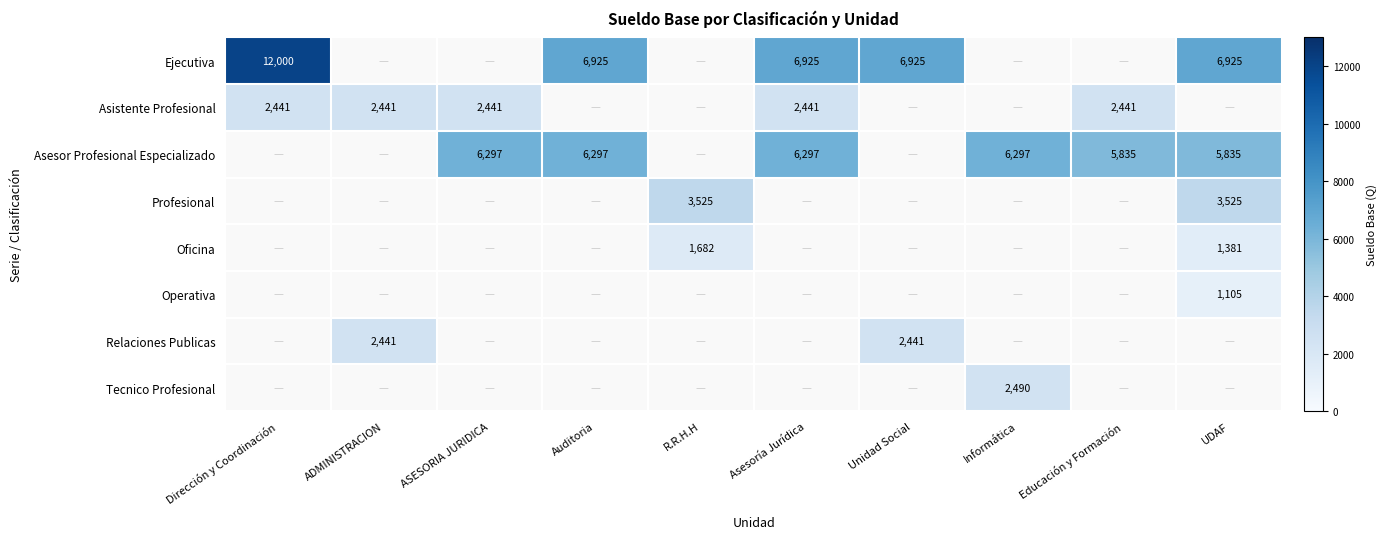

Is it true that Asistente Profesional equals 3710 at ADMINISTRACION?

False